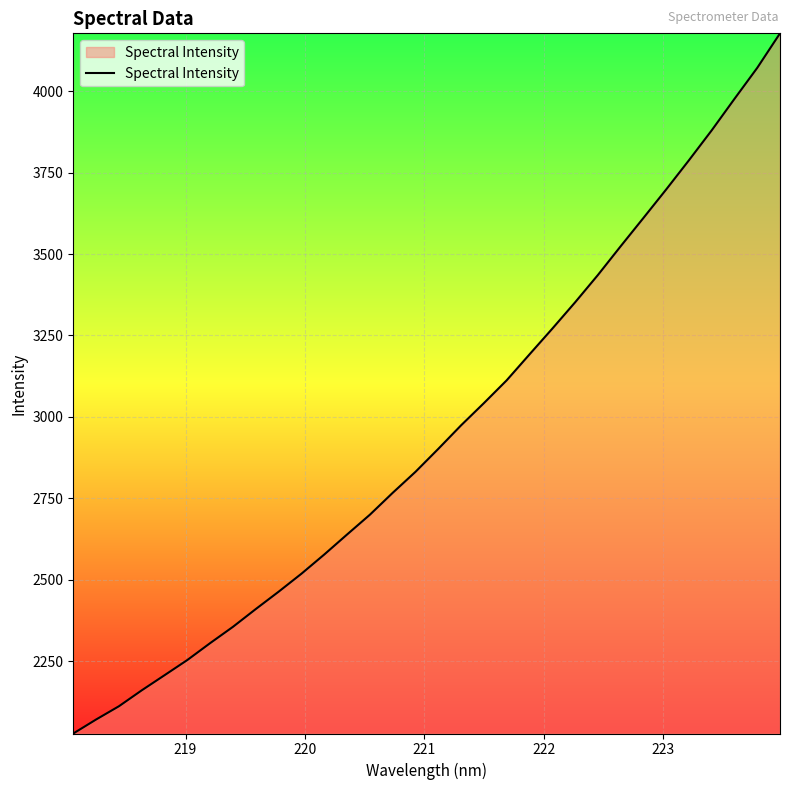

How many lines are shown in the chart?

1